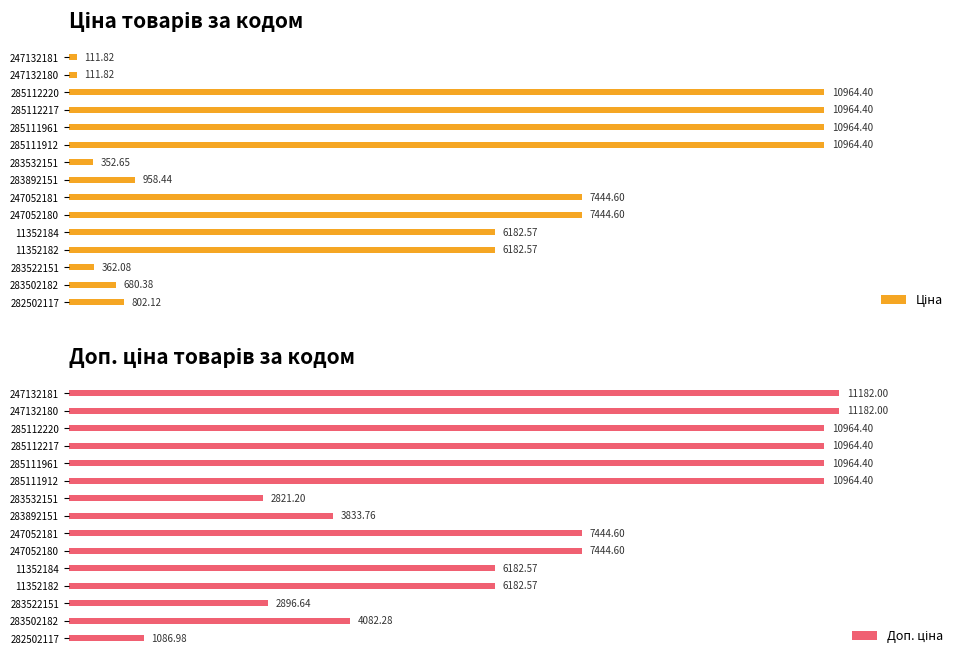

What is the highest value of the Ціна series?

10964.4